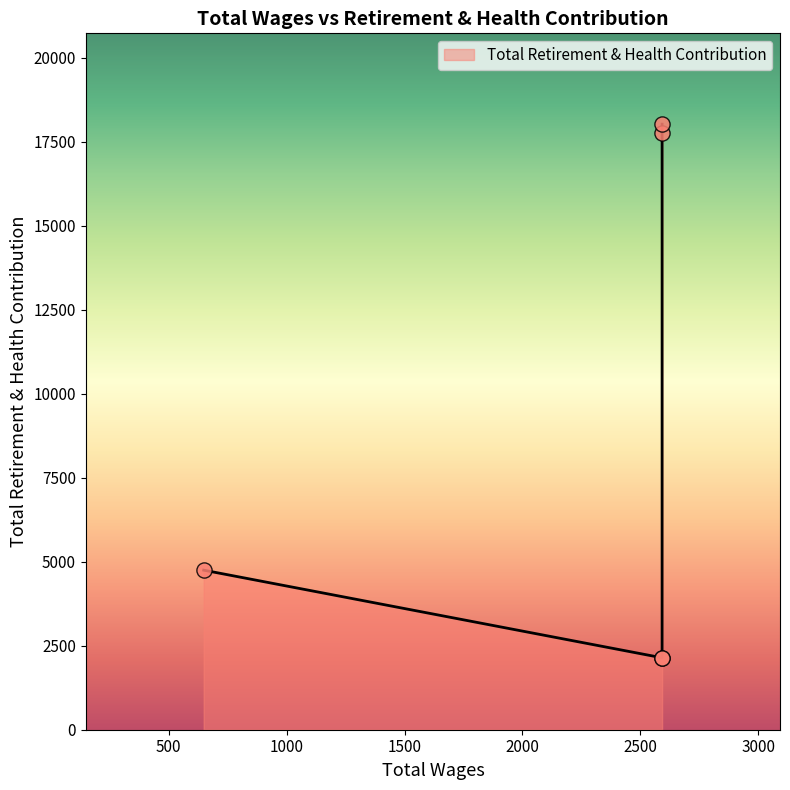

Between 2592.0 and 2592.0, which is larger?

2592.0